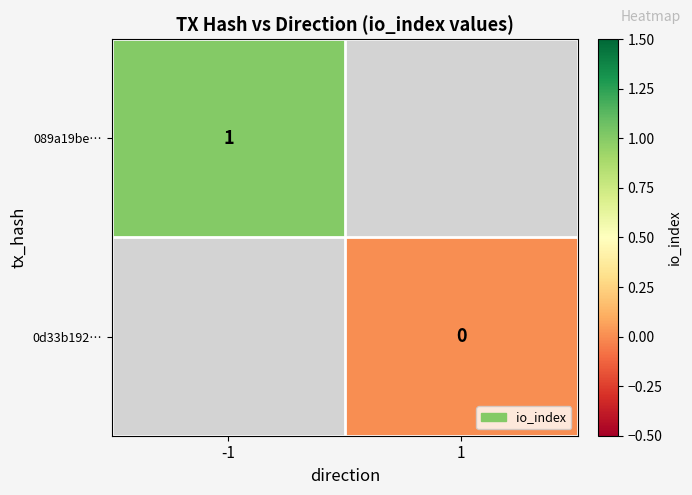

The 089a19be… series shows 1 at -1. True or false?

True